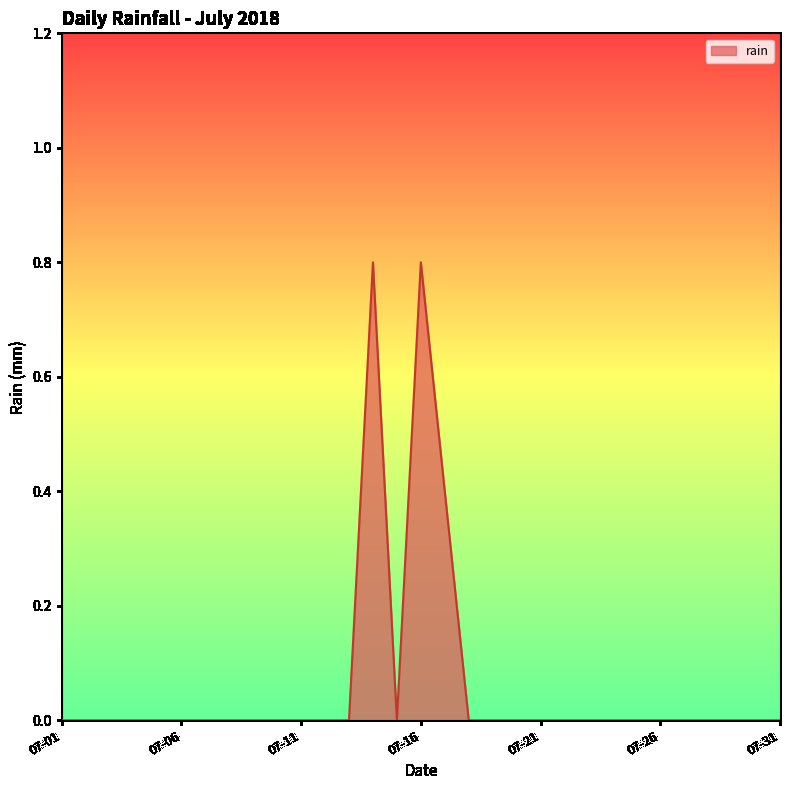

What is the greatest value displayed?

0.8